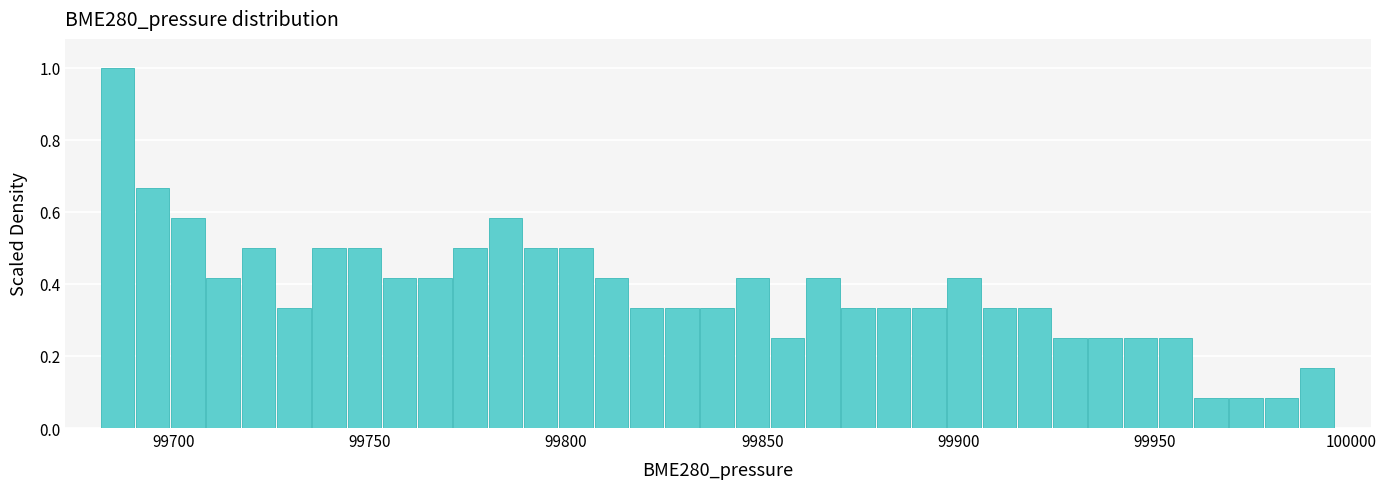

Around what value on the x-axis is the tallest bar? Give the approximate position of its centre, as read against the axis.

99685